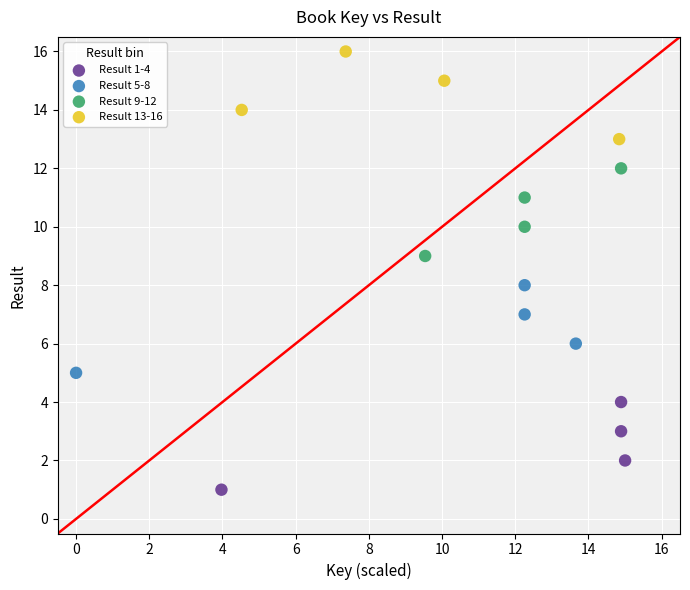

Which series contains the lowest Y value?

Result 1-4